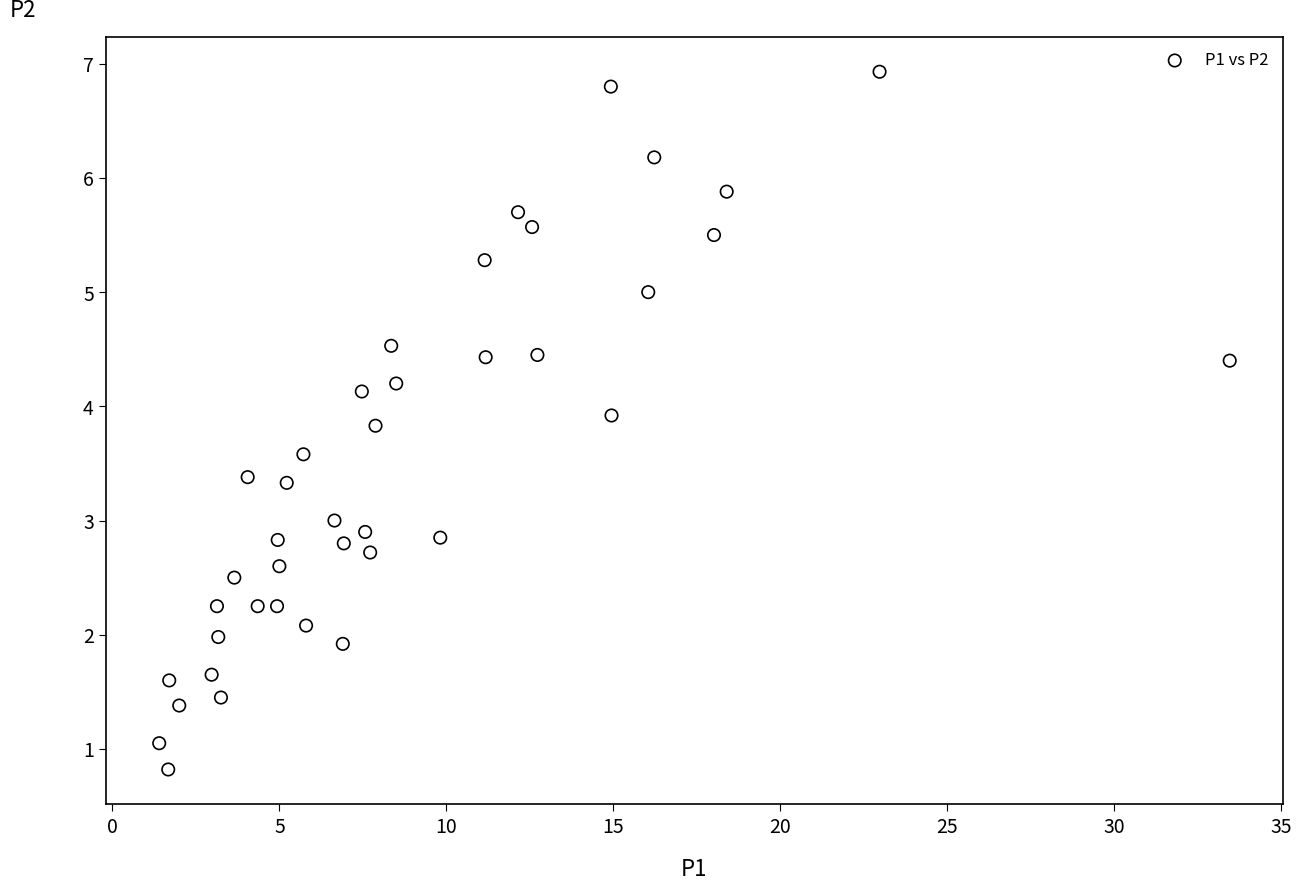

What is the range of X values (max minus min)?

32.1